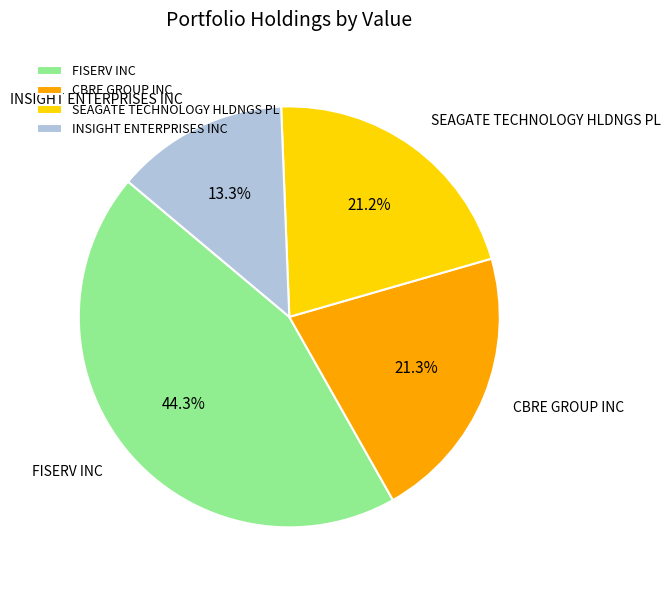

To the nearest percent, what is the average slice percentage?

25%